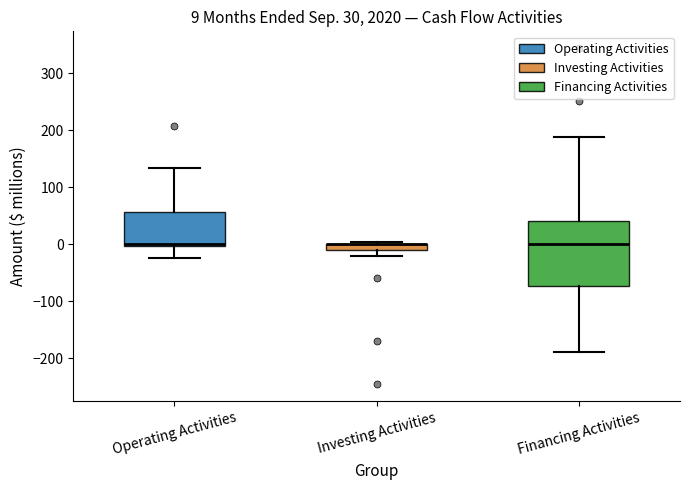

Which box is the tallest, from its lower edge to its upper edge?

Financing Activities